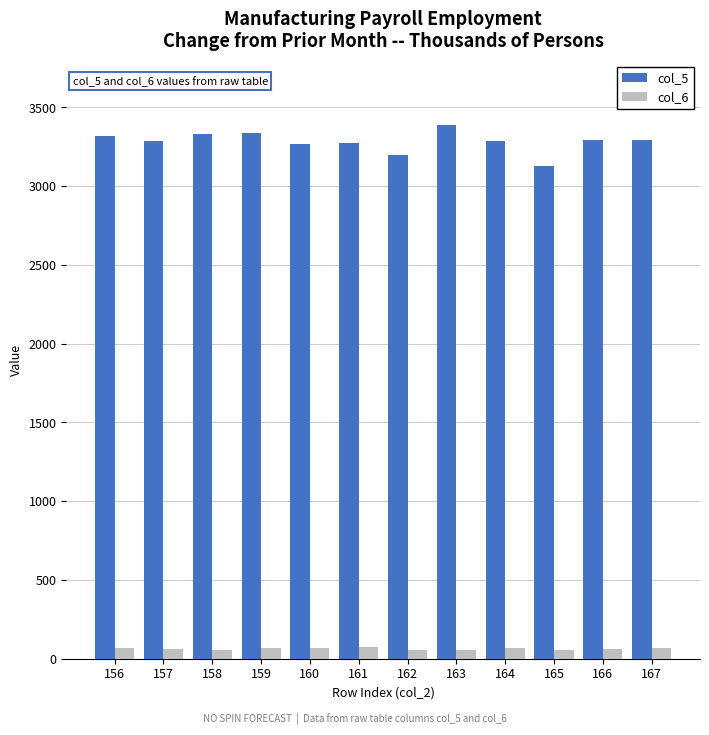

What is the spread (max minus min) of values at 164?

3222